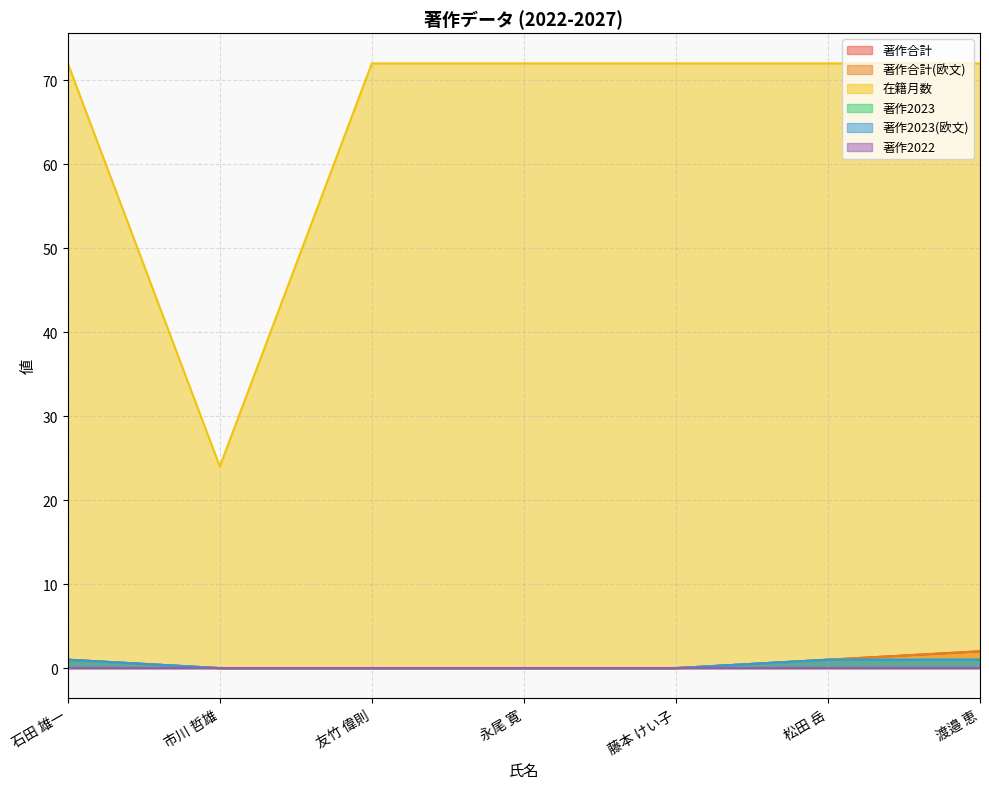

At which label is 在籍月数 closest to 48?

石田 雄一